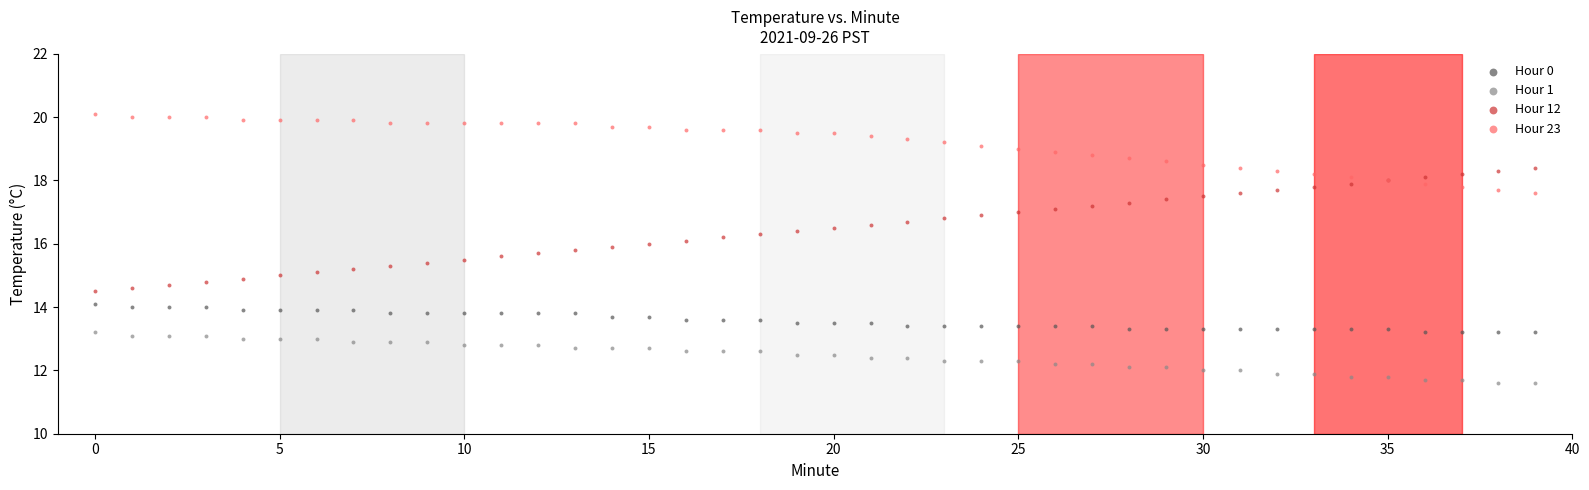

Which series has the widest spread of Y values?

Hour 12